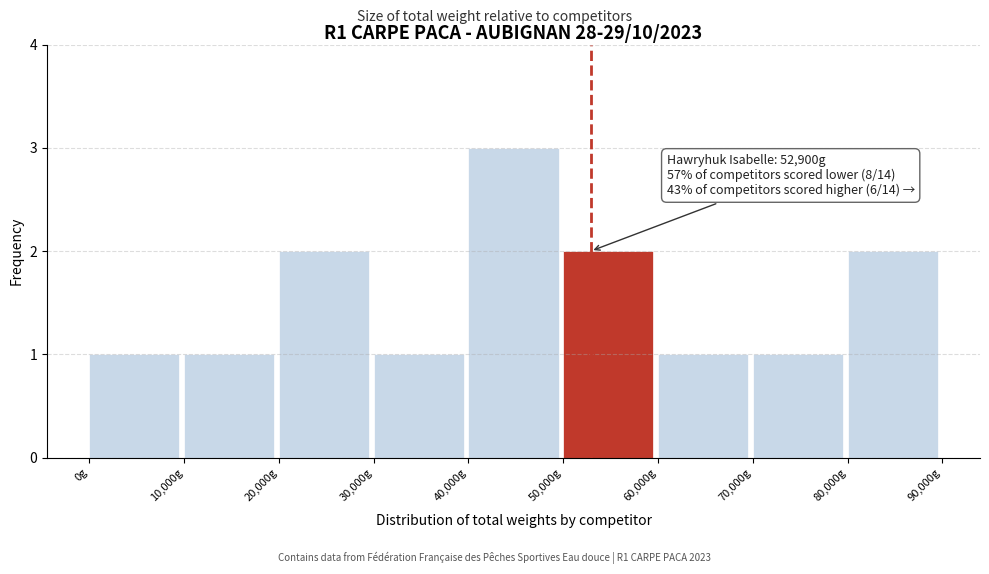

Which range on the x-axis has the tallest bar?

40000 to 50000